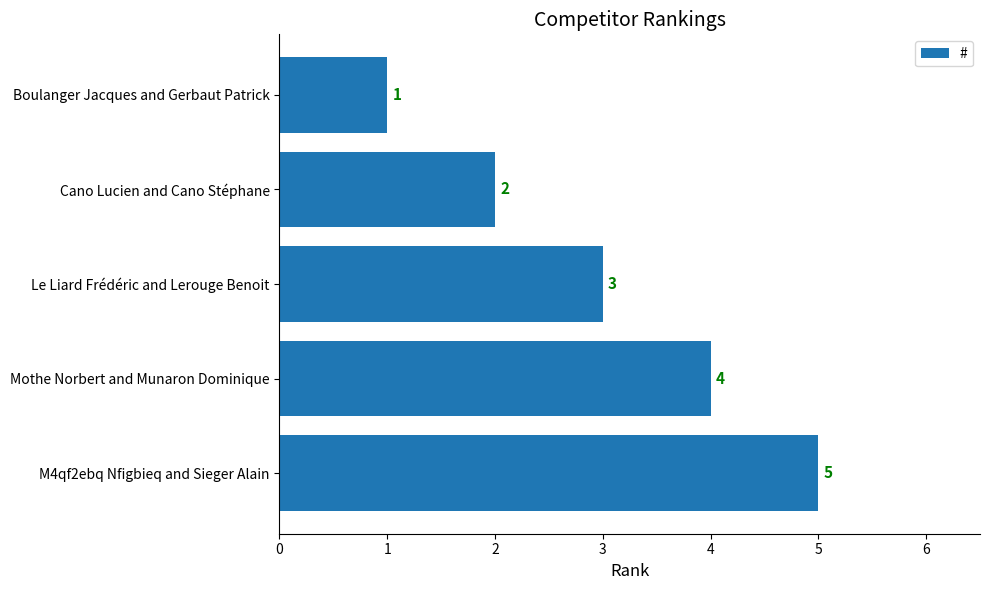

Where is the data nearest to the value 3?

Le Liard Frédéric and Lerouge Benoit